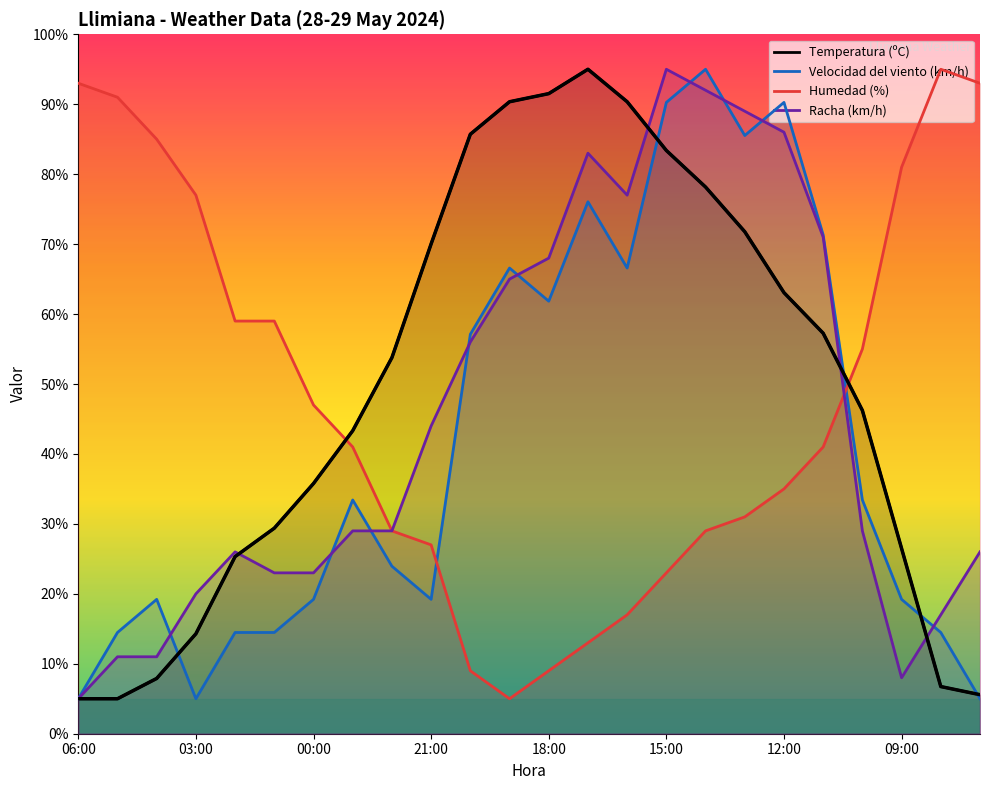

At how many categories does at least one series exceed 55?

20